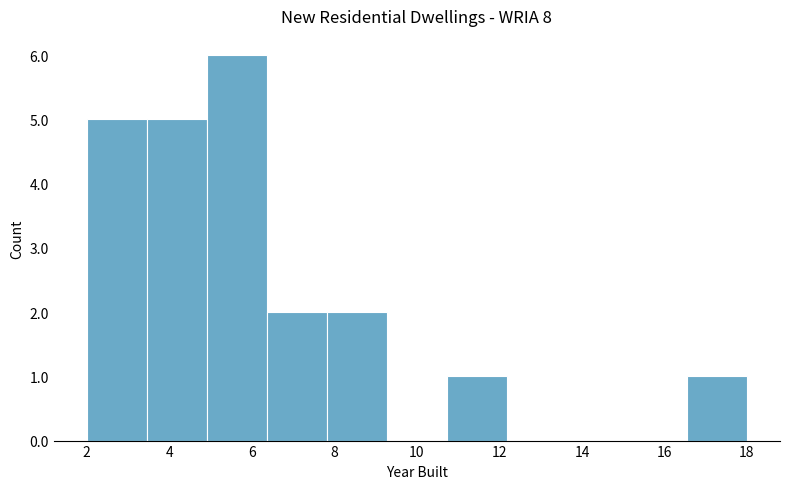

Reading left to right, list every bar in this chart as the range it spans on the x-axis followed by its height. Neither the bar edges nor the heights are printed on the chart, so give them approximately, as read against the axes.

2.0 to 3.4: 5
3.4 to 5.0: 5
5.0 to 6.4: 6
6.4 to 7.8: 2
7.8 to 9.2: 2
9.2 to 10.8: 0
10.8 to 12.2: 1
12.2 to 13.6: 0
13.6 to 15.0: 0
15.0 to 16.6: 0
16.6 to 18.0: 1